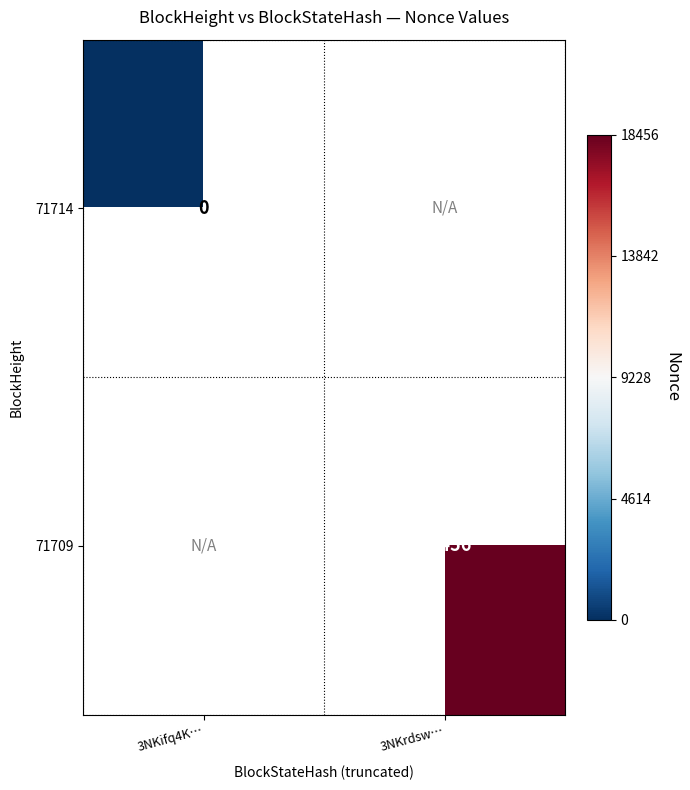

Is it true that 71709 equals 18456 at 3NKrdsw…?

True